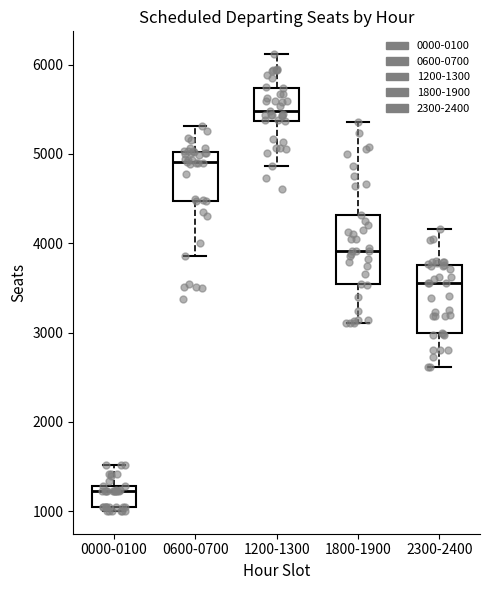

Which box's median line is the highest?

1200-1300